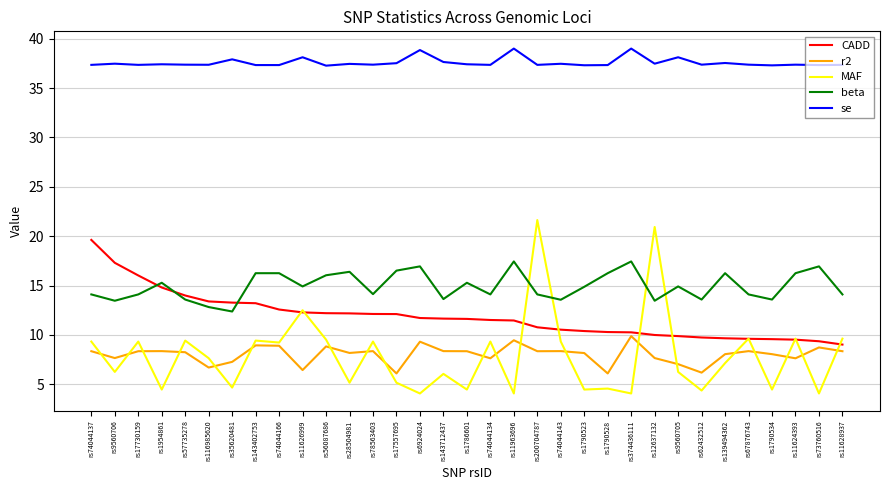

At which category does beta reach its first local valley?

rs9560706